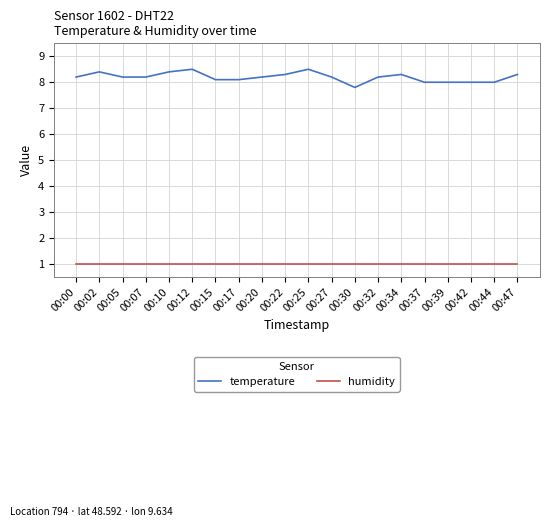

What is the total value across all series at 00:44?

9.0